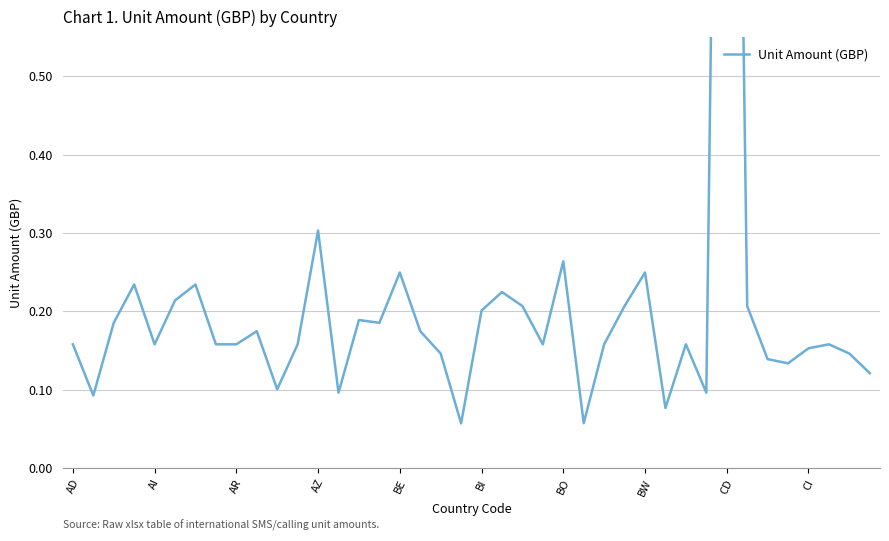

What is the value of the 18th point from the left?

0.2